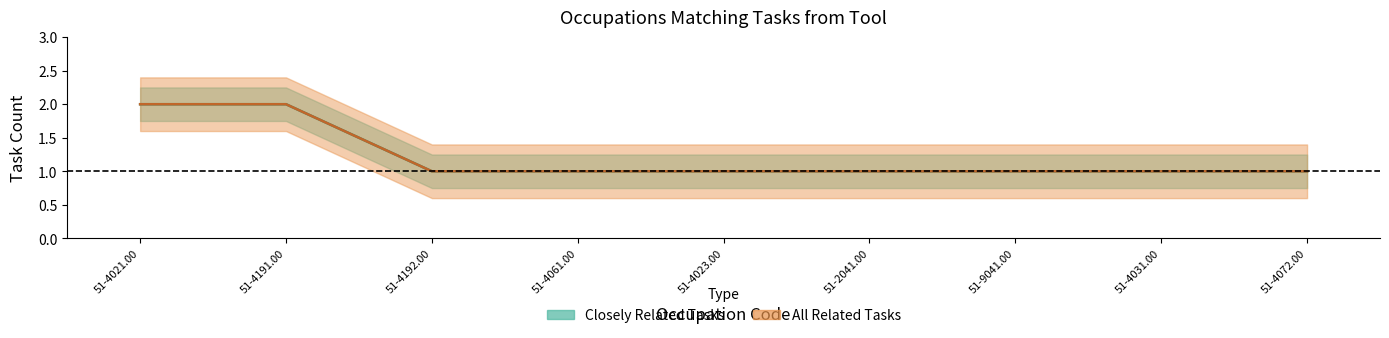

The All Related Tasks series shows 1 at 51-9041.00. True or false?

True